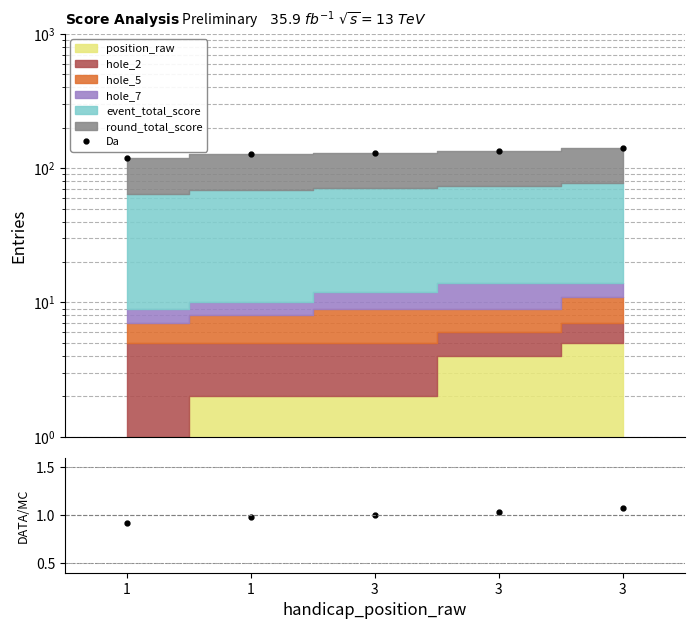

True or false: the data has more than 0 interior local peaks.

False